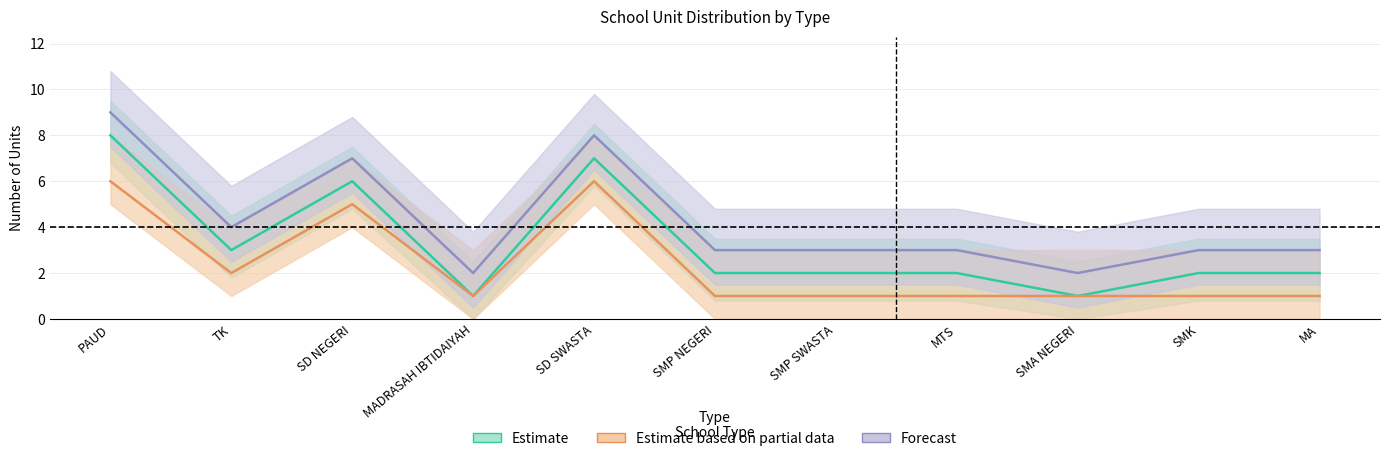

True or false: Forecast has a value of 1 at MA.

False